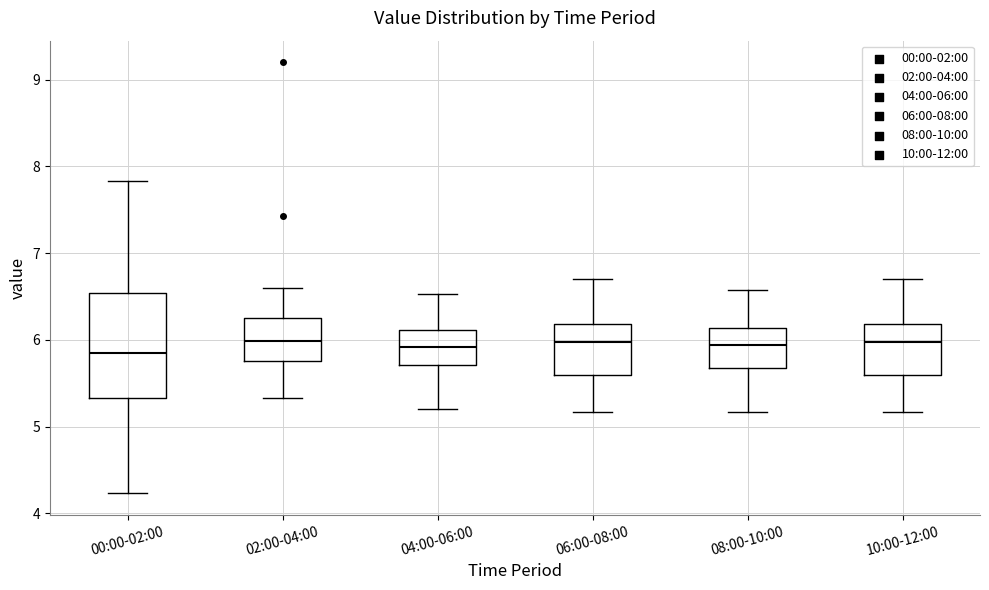

Reading left to right, read every box against the y-axis: the position of its median line, the range the box covers, and the ends of its whiskers. The values are not printed on the chart, so give them approximately, as read against the axis.

00:00-02:00: median 5.9, box 5.3 to 6.5, whiskers 4.2 to 7.8
02:00-04:00: median 6.0, box 5.8 to 6.2, whiskers 5.3 to 6.6
04:00-06:00: median 5.9, box 5.7 to 6.1, whiskers 5.2 to 6.5
06:00-08:00: median 6.0, box 5.6 to 6.2, whiskers 5.2 to 6.7
08:00-10:00: median 5.9, box 5.7 to 6.1, whiskers 5.2 to 6.6
10:00-12:00: median 6.0, box 5.6 to 6.2, whiskers 5.2 to 6.7